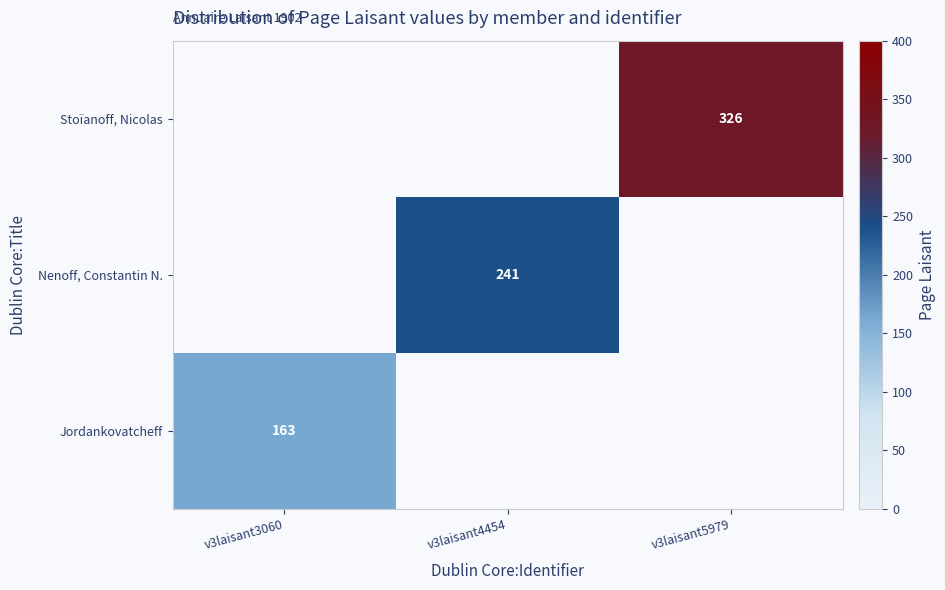

The Stoïanoff, Nicolas series shows 577 at v3laisant5979. True or false?

False